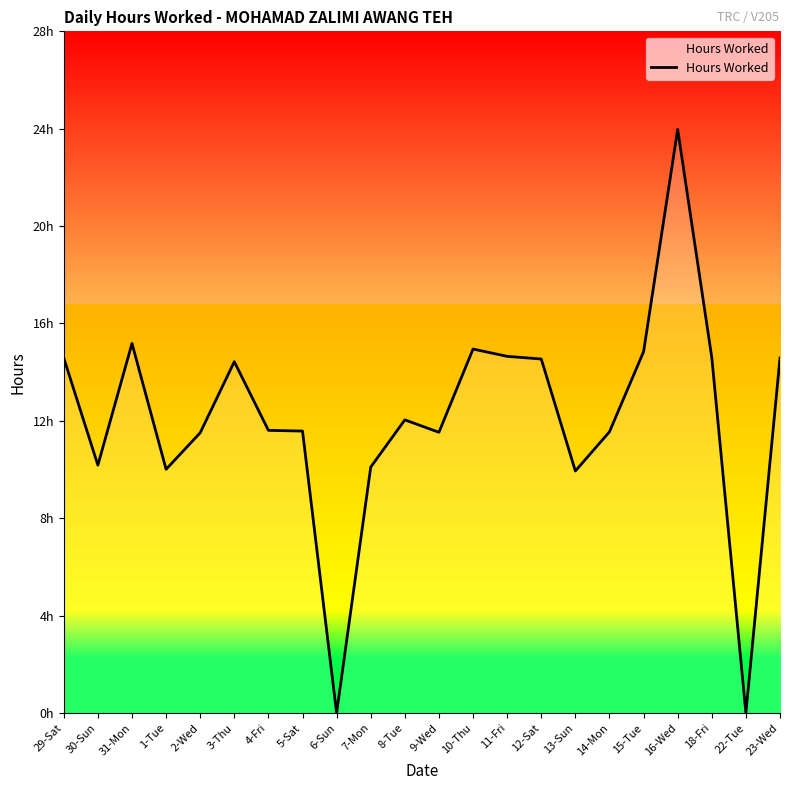

Reading left to right, what are all the values shown in this chart?

29-Sat=14.6	30-Sun=10.2	31-Mon=15.2	1-Tue=10.0	2-Wed=11.5	3-Thu=14.4	4-Fri=11.6	5-Sat=11.6	6-Sun=0.0	7-Mon=10.1	8-Tue=12.0	9-Wed=11.5	10-Thu=14.9	11-Fri=14.7	12-Sat=14.5	13-Sun=9.9	14-Mon=11.6	15-Tue=14.8	16-Wed=24.0	18-Fri=14.6	22-Tue=0.0	23-Wed=14.6